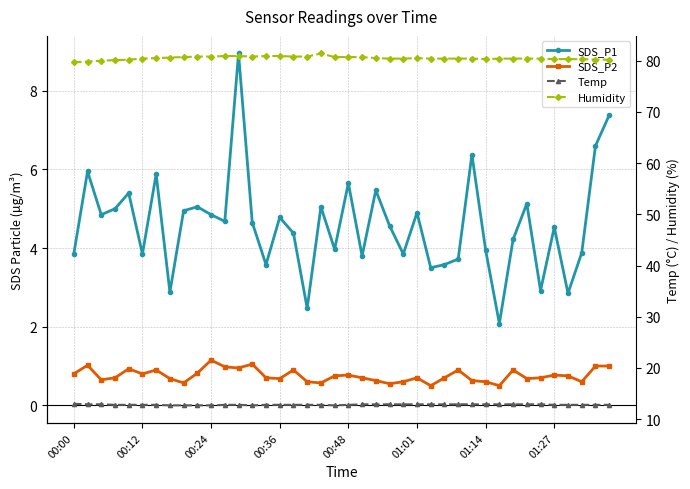

What is the difference between the second highest and second lowest values in the Temp series?

0.2